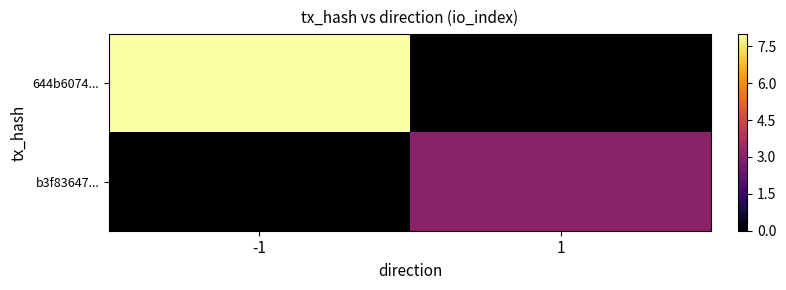

Reading left to right, what are all the values shown in this chart?

644b6074...: -1=8	1=0
b3f83647...: -1=0	1=3